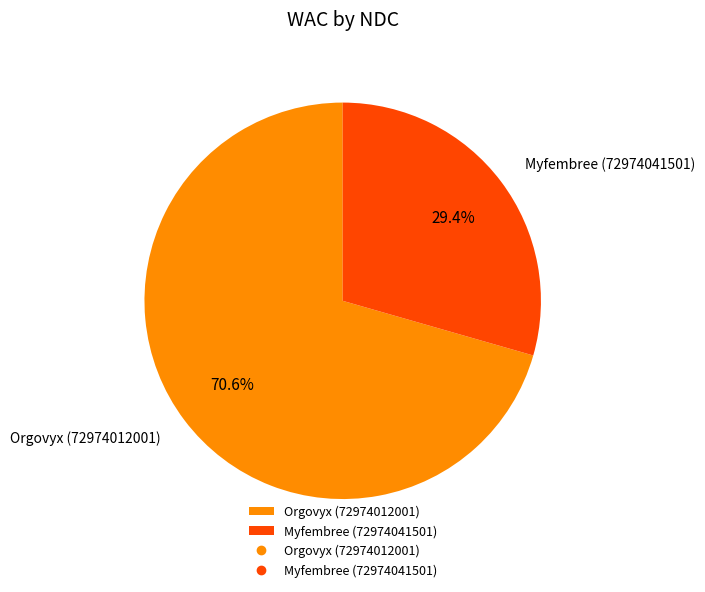

Combined, what portion of the pie is Orgovyx (72974012001) and Myfembree (72974041501)?

100.0%